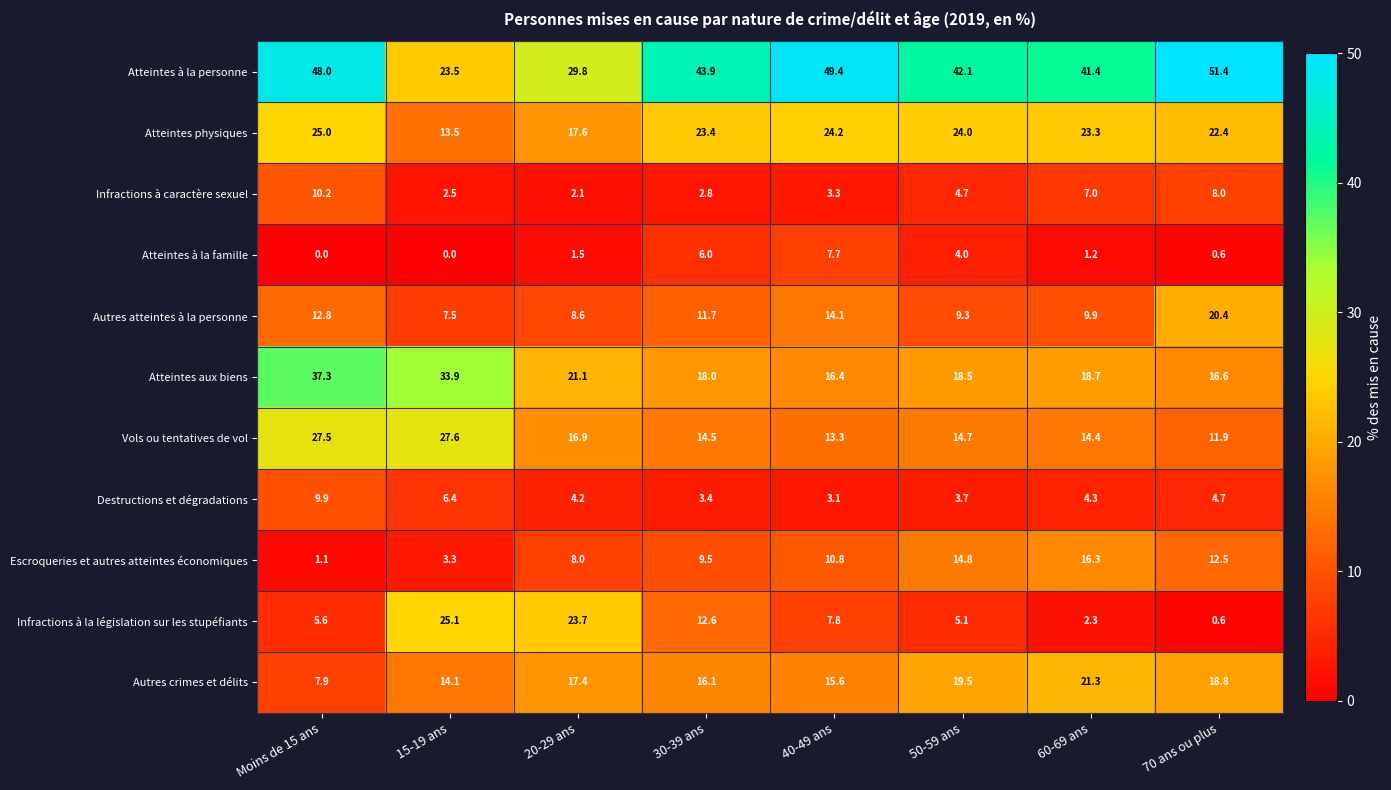

Which category has the lowest value in the Infractions à caractère sexuel series?

20-29 ans